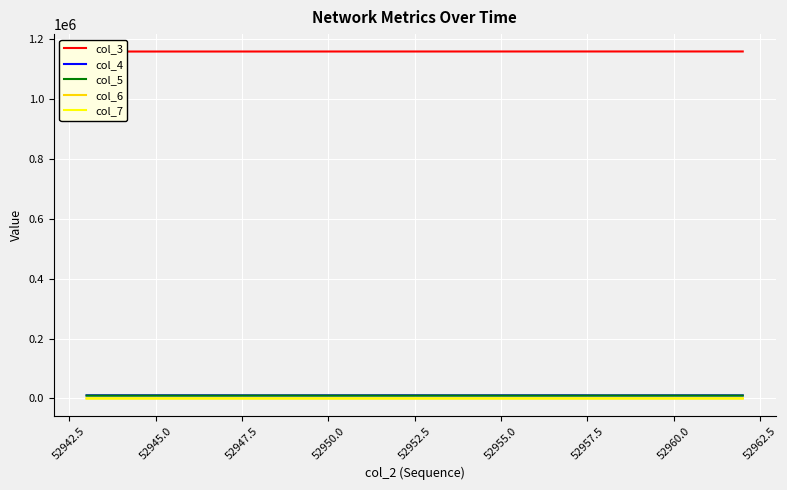

Is it true that col_4 equals 10481 at 52960.0?

True